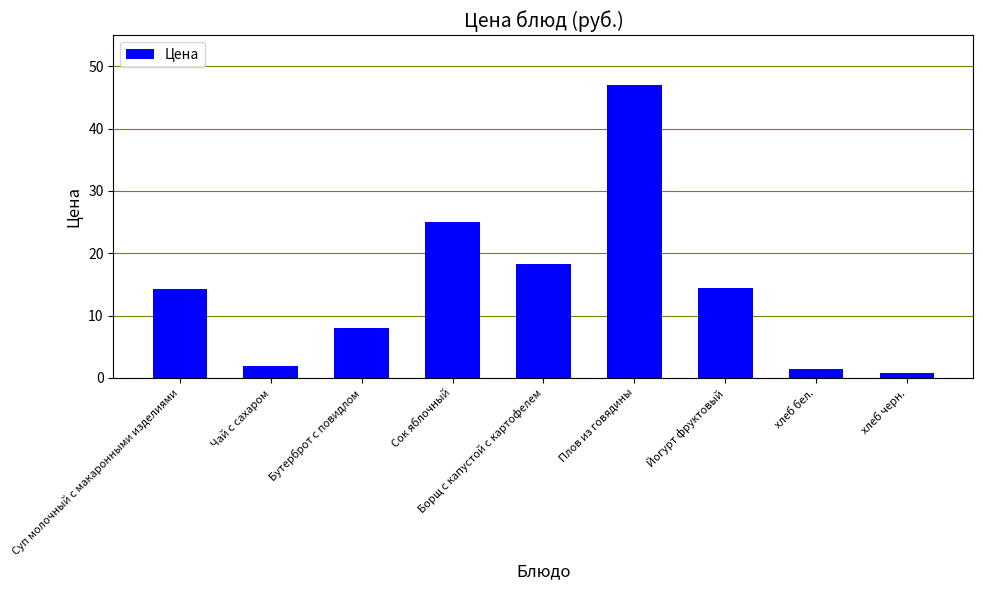

Are the bars grouped side by side (vs. stacked)?

No